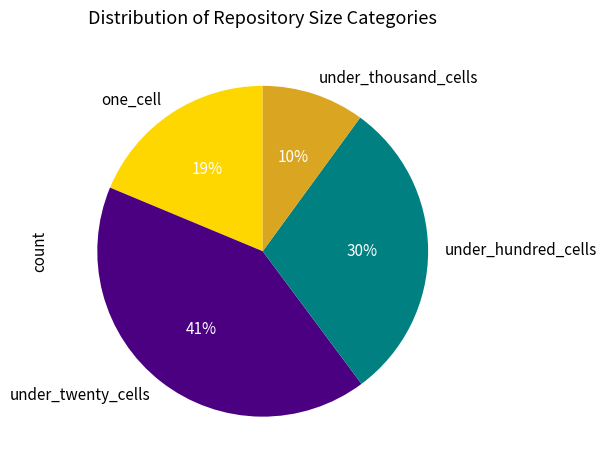

What percentage is the under_thousand_cells slice, to the nearest percent?

10%